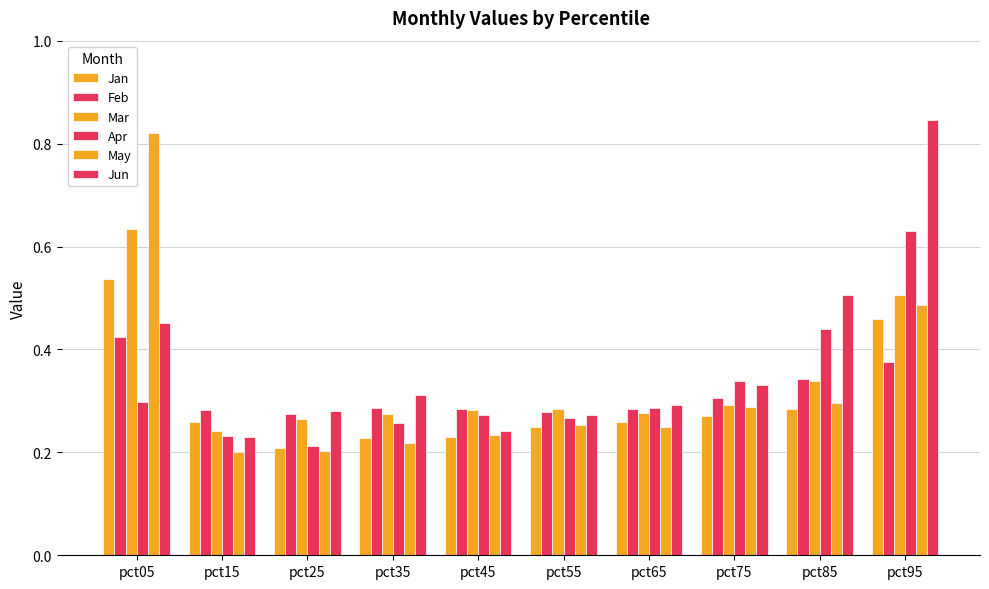

At which category is the sum across all series the highest?

pct95